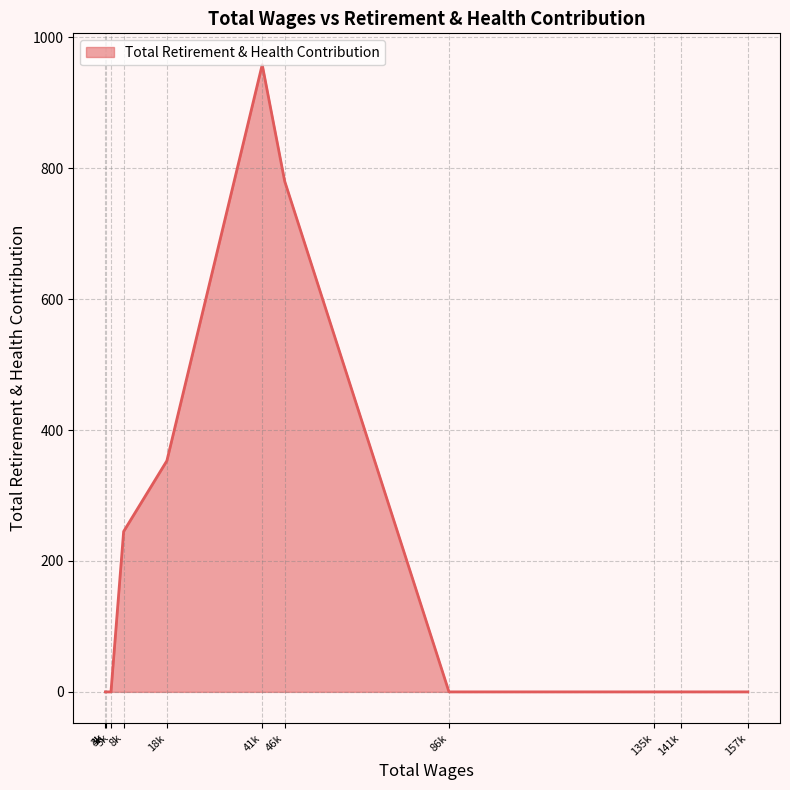

Which category has the highest value across all series?

41k